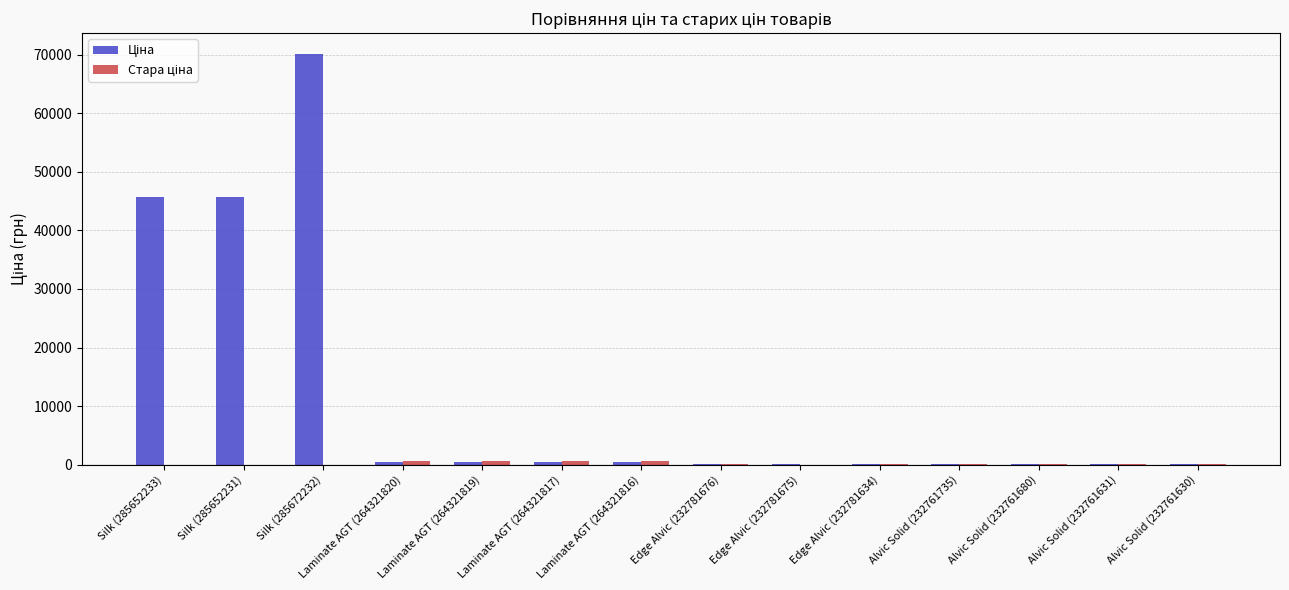

At which category is the sum across all series the highest?

Silk (285672232)